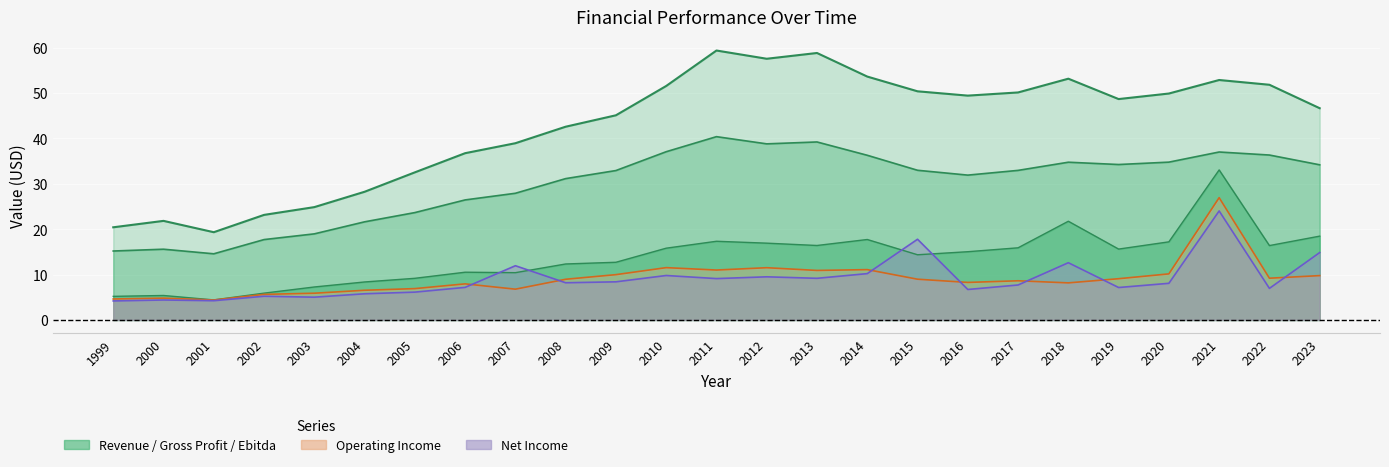

True or false: Ebitda has more than 2 points higher than both neighbors.

True